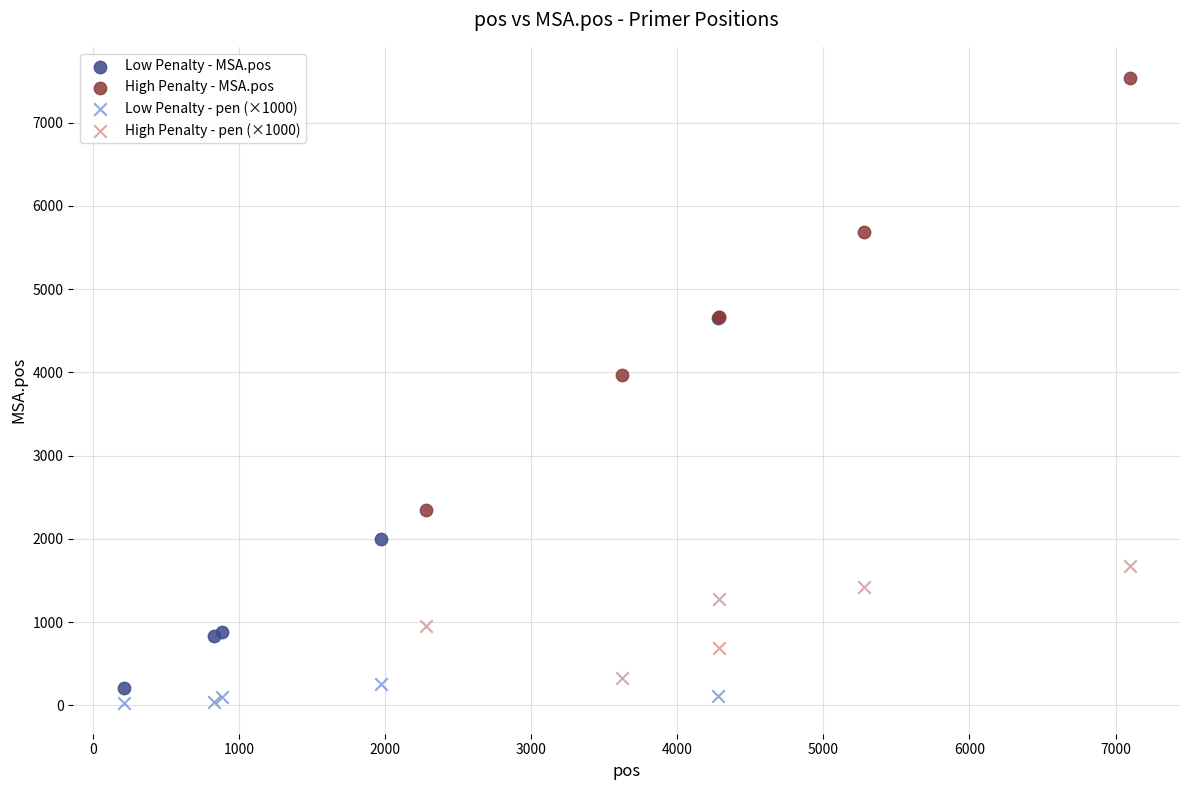

Which series contains the highest Y value?

High Penalty - MSA.pos